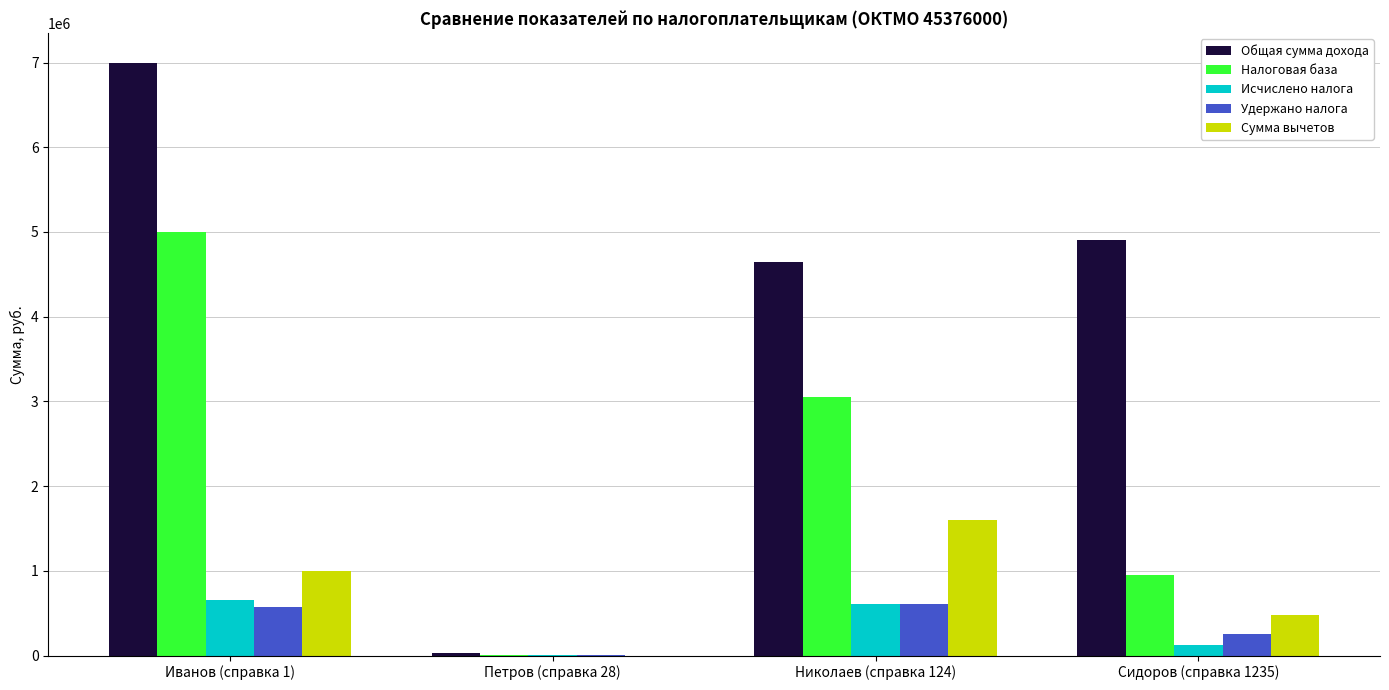

What is the sum of all Сумма вычетов values?

3079121.8